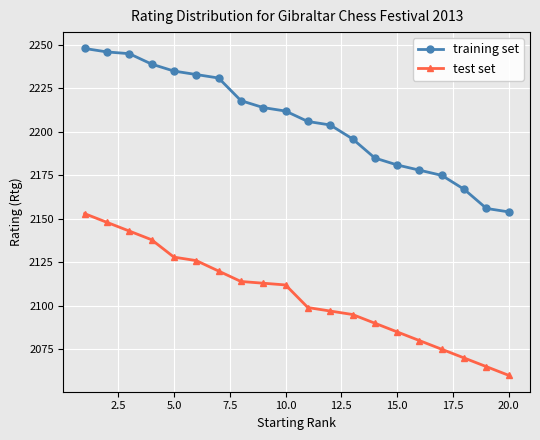

What is the value of the test set point at the 8th from the left?

2114